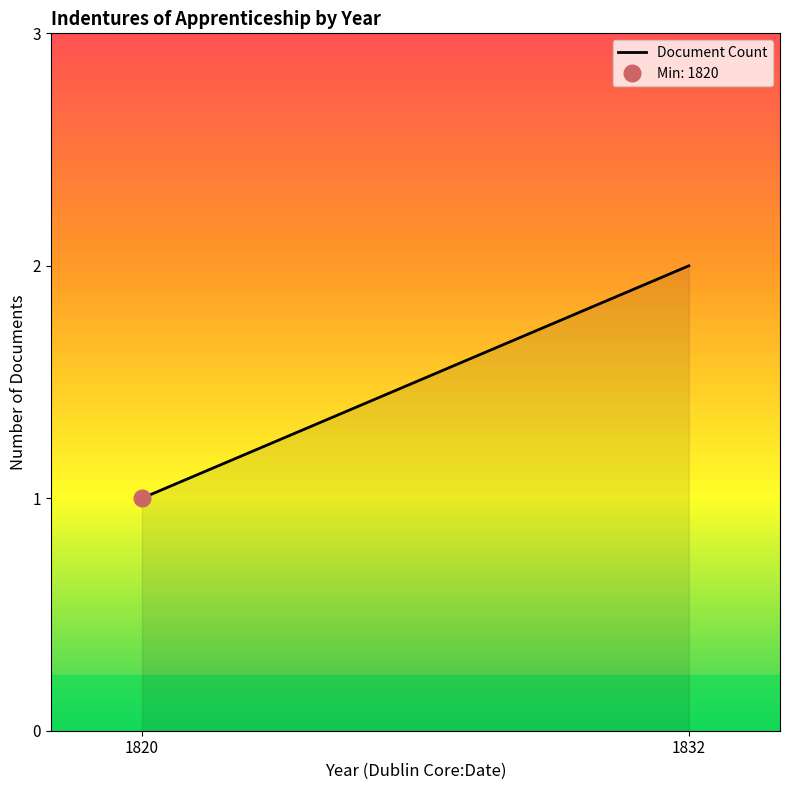

What is the change in value from 1820 to 1832?

+1